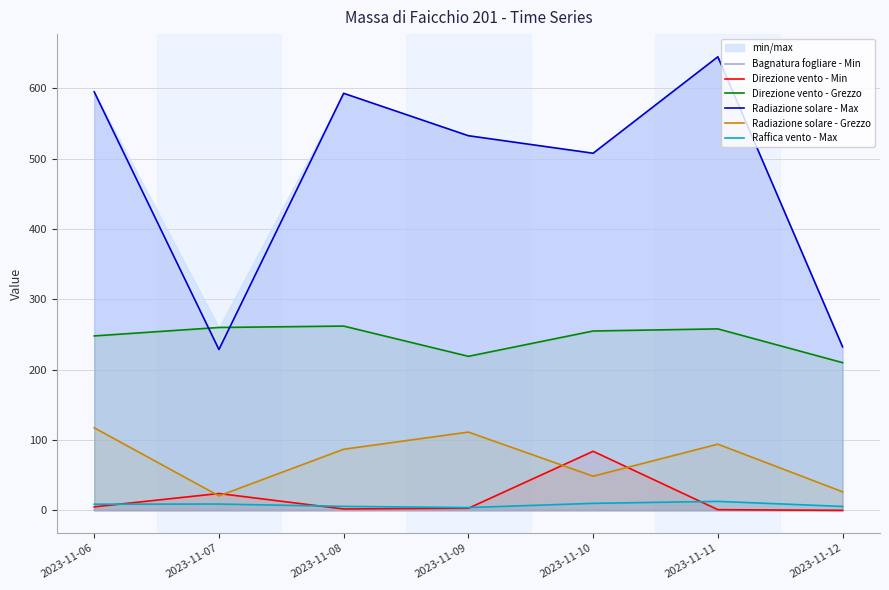

At which label is Direzione vento - Grezzo closest to 236?

2023-11-06